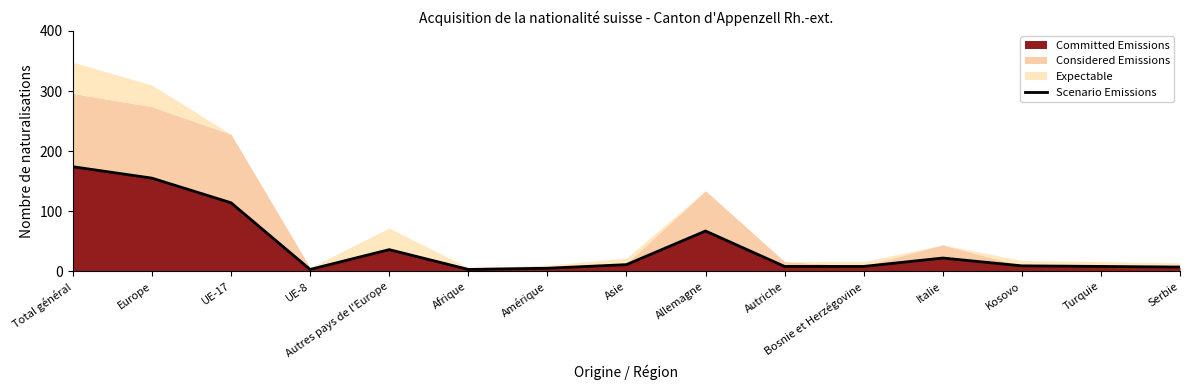

Rank the categories by value from highest to lowest.

Total général, Europe, UE-17, Allemagne, Autres pays de l'Europe, Italie, Asie, Kosovo, Autriche, Bosnie et Herzégovine, Turquie, Serbie, Amérique, UE-8, Afrique